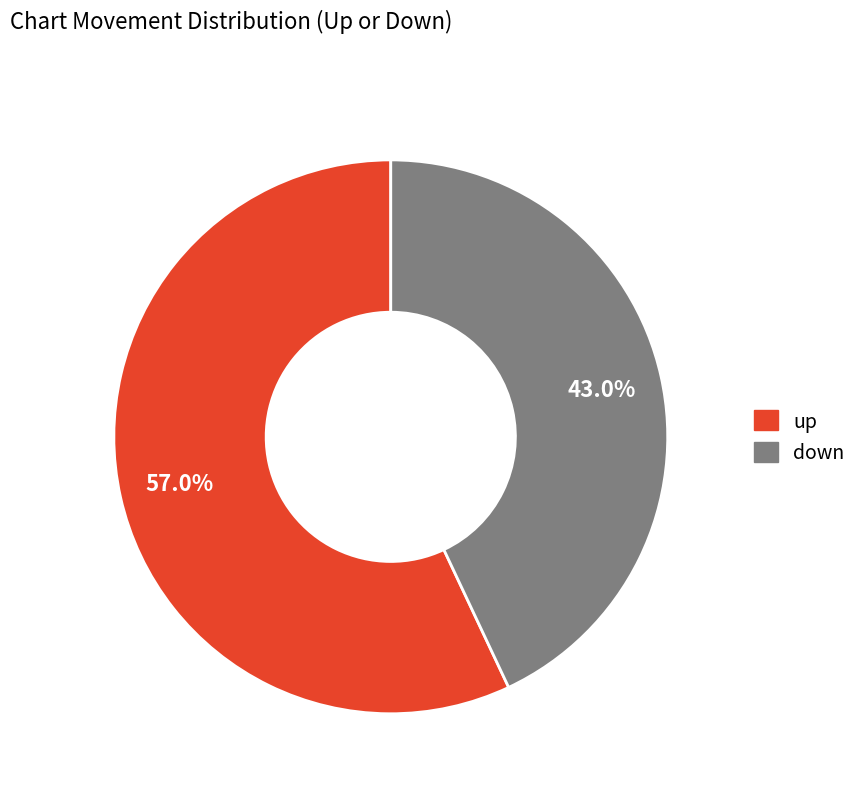

What percentage is NOT represented by down?

57.0%